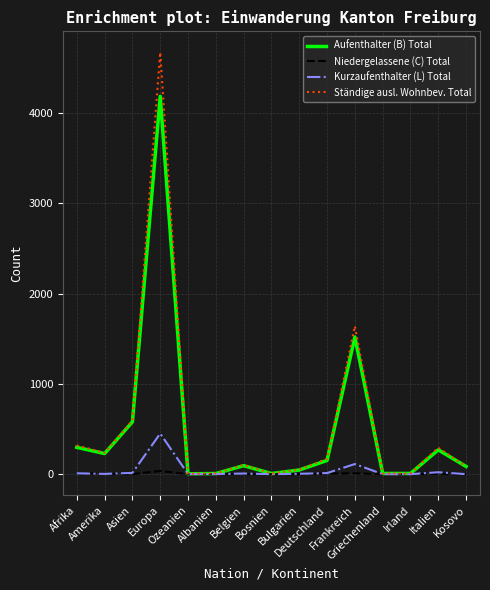

Which series has the largest range (max minus min)?

Ständige ausl. Wohnbev. Total